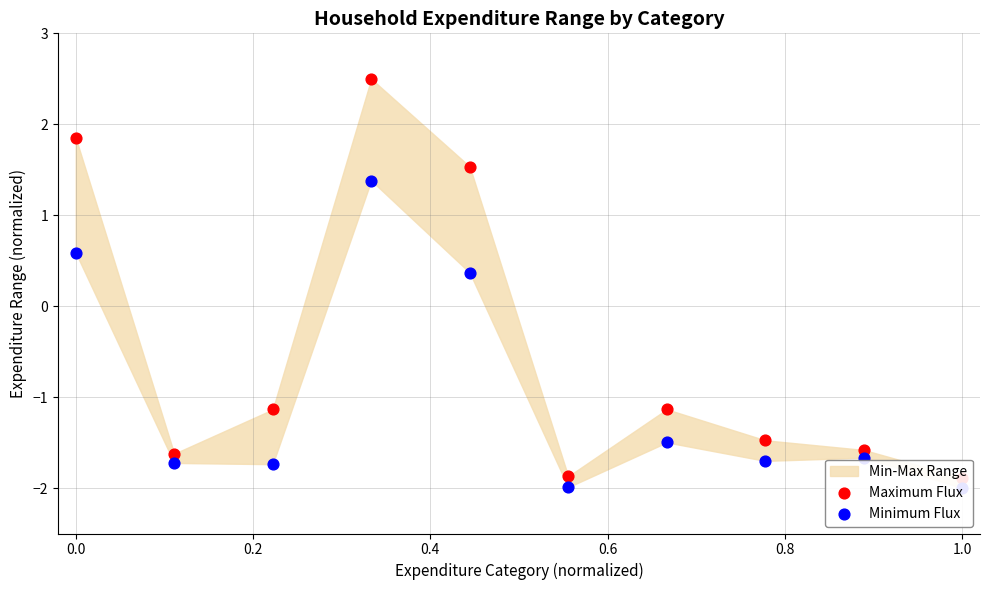

Which series has the largest total across all categories?

Maximum Flux